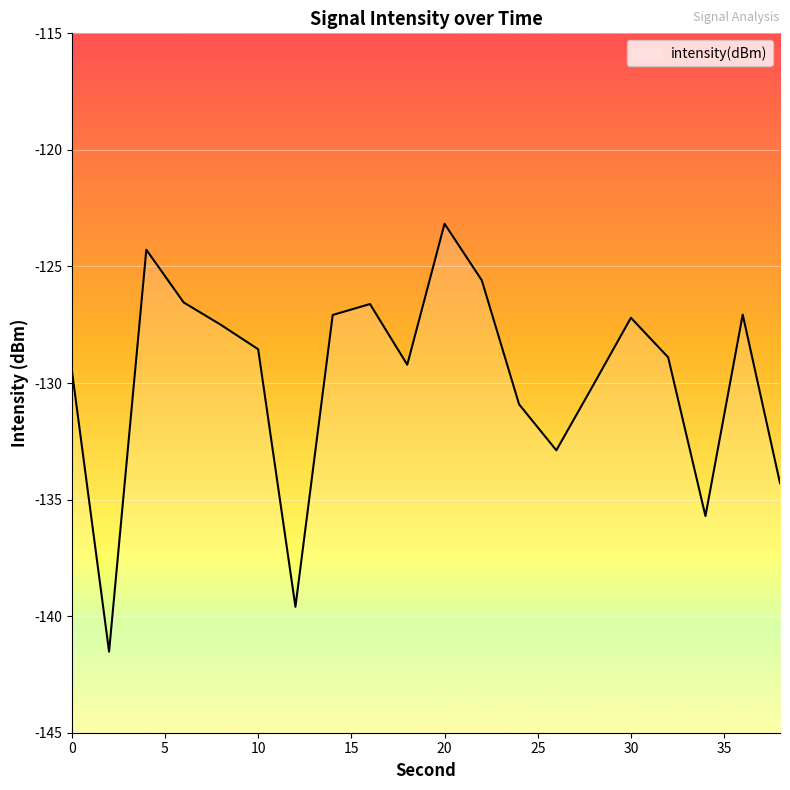

How many lines are shown in the chart?

1